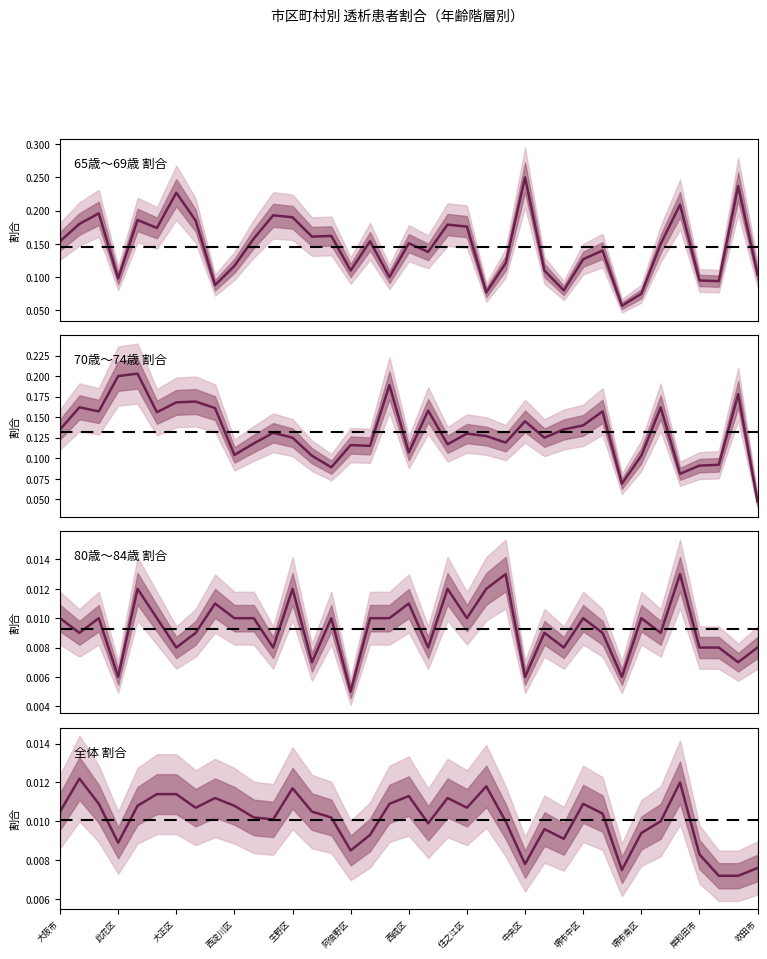

What is the label of the 36th point from the left?

35